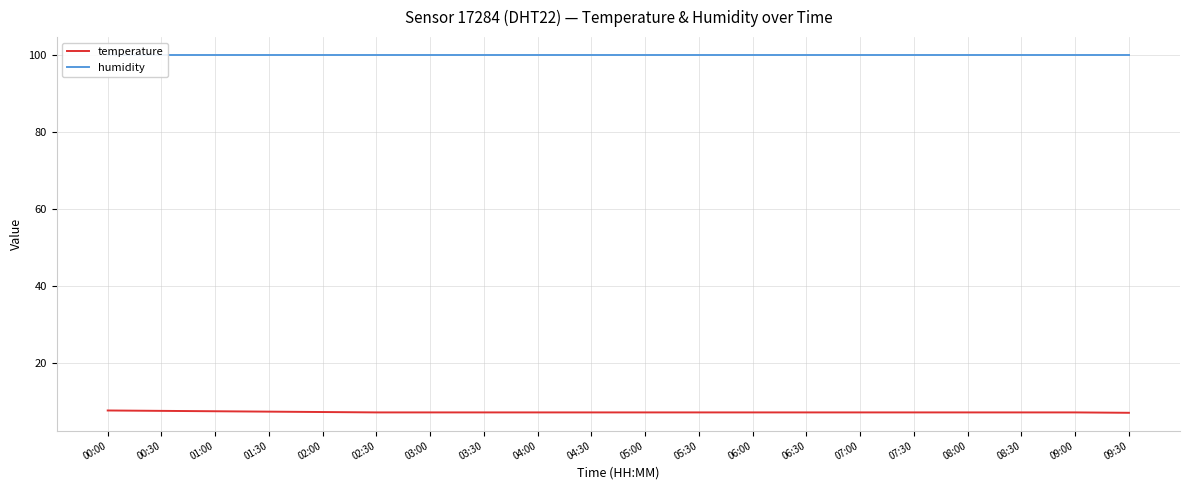

What is the value of the temperature point at the 2nd from the left?

7.6